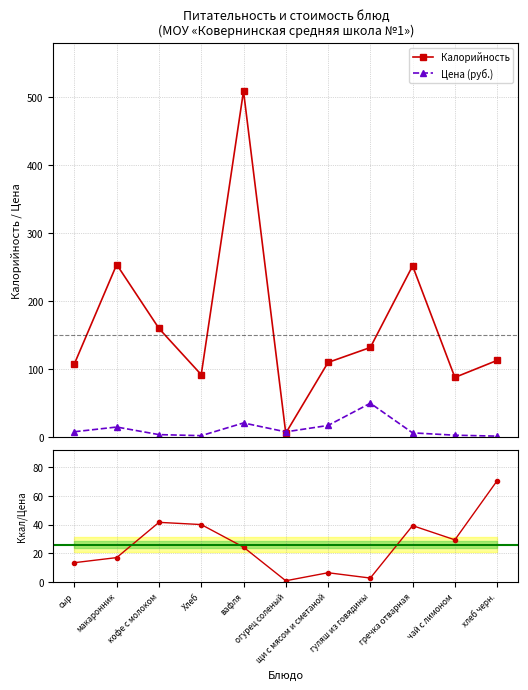

Count the number of categories in the chart.

11